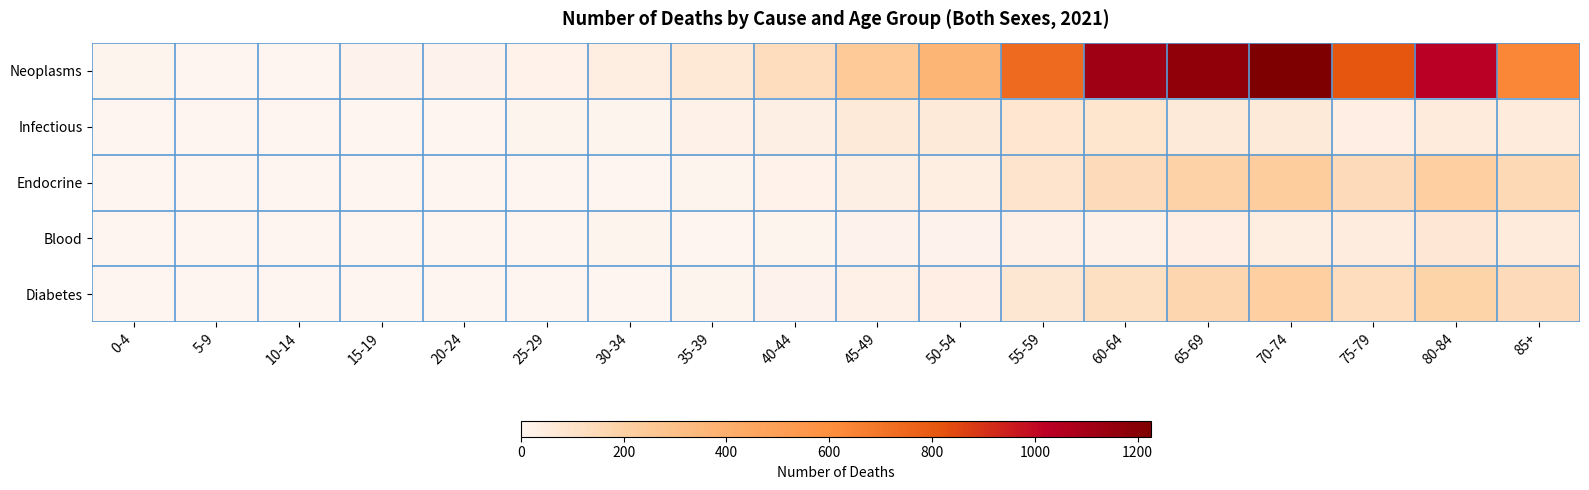

Reading left to right, what are all the values shown in this chart?

Neoplasms: 0-4=7	5-9=4	10-14=4	15-19=10	20-24=11	25-29=19	30-34=41	35-39=68	40-44=133	45-49=243	50-54=365	55-59=739	60-64=1120	65-69=1171	70-74=1227	75-79=812	80-84=1030	85+=637
Infectious: 0-4=3	5-9=0	10-14=1	15-19=1	20-24=2	25-29=9	30-34=9	35-39=20	40-44=31	45-49=59	50-54=61	55-59=83	60-64=88	65-69=62	70-74=60	75-79=34	80-84=53	85+=56
Endocrine: 0-4=0	5-9=2	10-14=4	15-19=1	20-24=4	25-29=2	30-34=4	35-39=8	40-44=17	45-49=31	50-54=42	55-59=95	60-64=139	65-69=192	70-74=225	75-79=140	80-84=207	85+=155
Blood: 0-4=3	5-9=1	10-14=0	15-19=1	20-24=3	25-29=1	30-34=6	35-39=4	40-44=7	45-49=14	50-54=14	55-59=25	60-64=21	65-69=34	70-74=42	75-79=44	80-84=72	85+=55
Diabetes: 0-4=0	5-9=1	10-14=0	15-19=1	20-24=2	25-29=1	30-34=4	35-39=8	40-44=11	45-49=24	50-54=35	55-59=80	60-64=123	65-69=169	70-74=209	75-79=130	80-84=189	85+=139